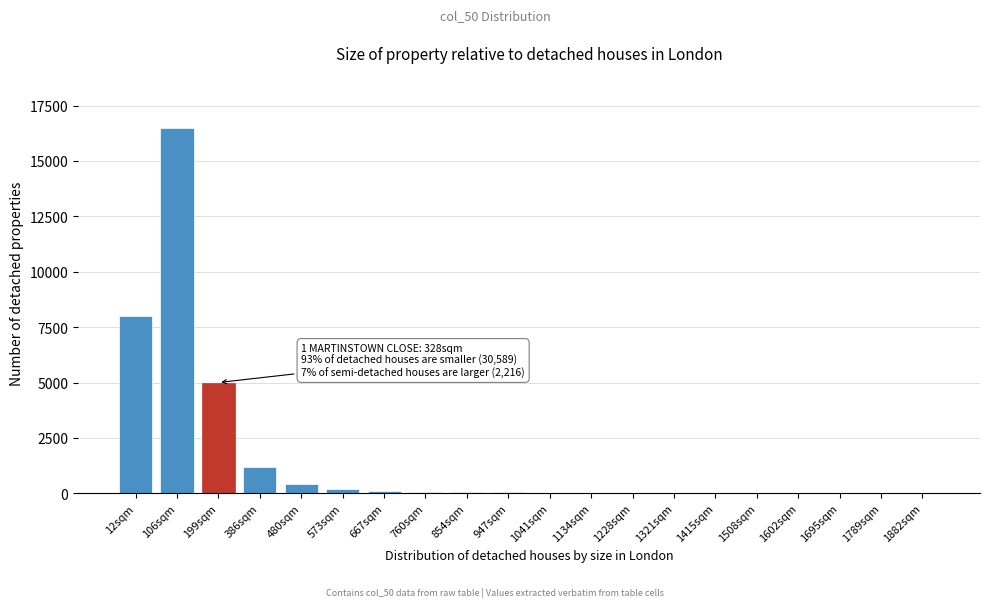

True or false: the data shows 50 at 854sqm.

True